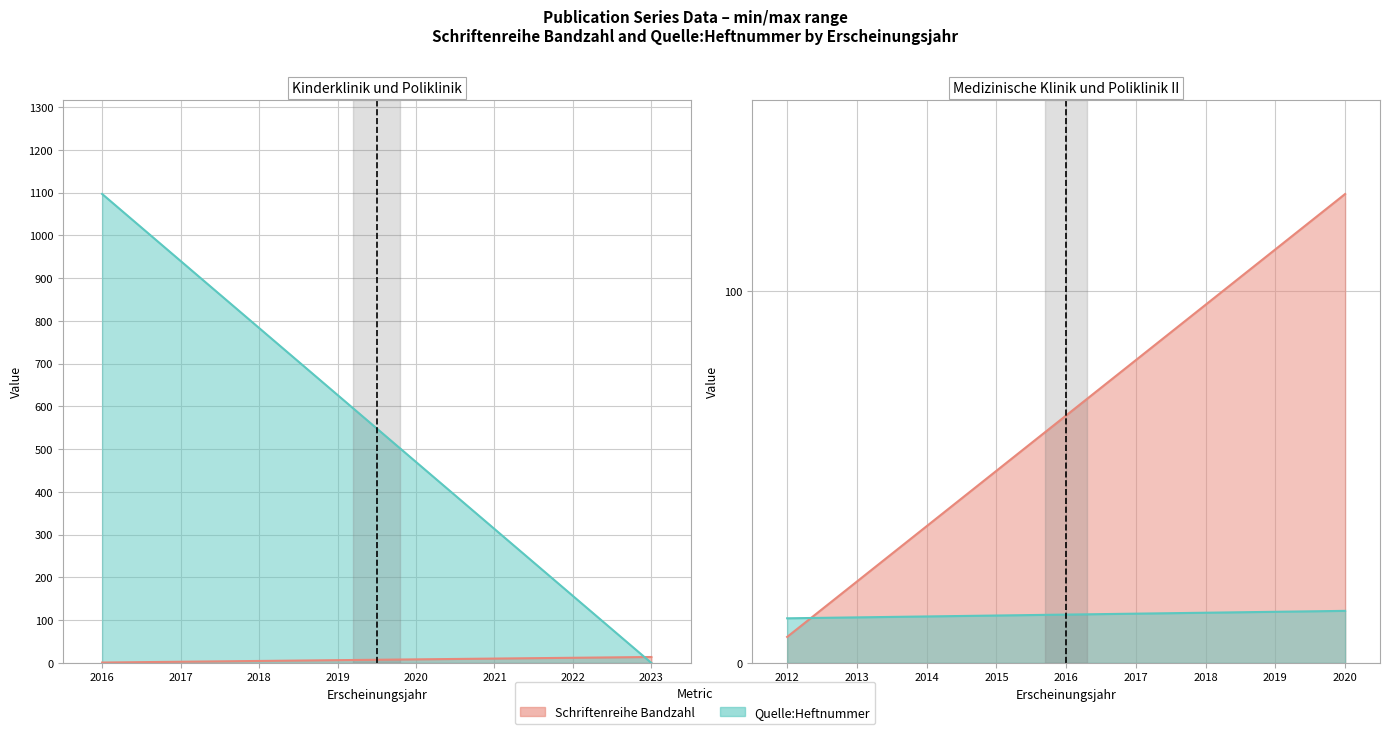

What is the difference between the maximum and minimum values in the Quelle:Heftnummer series?

1097